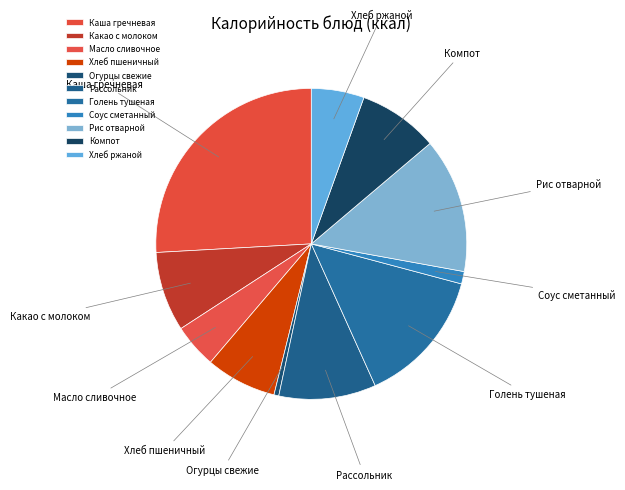

Is it true that Рассольник is 21% of the pie?

False